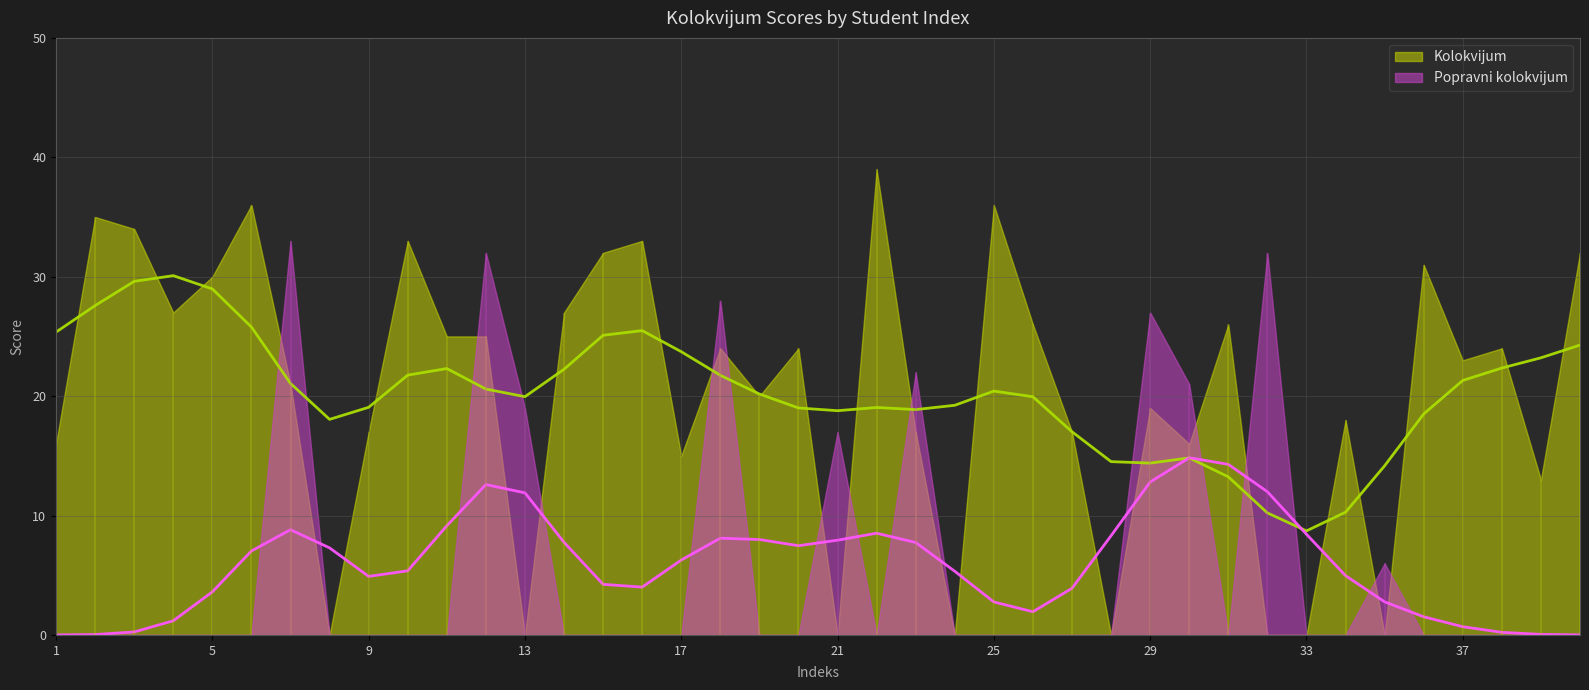

What is the average value of the Kolokvijum series?

20